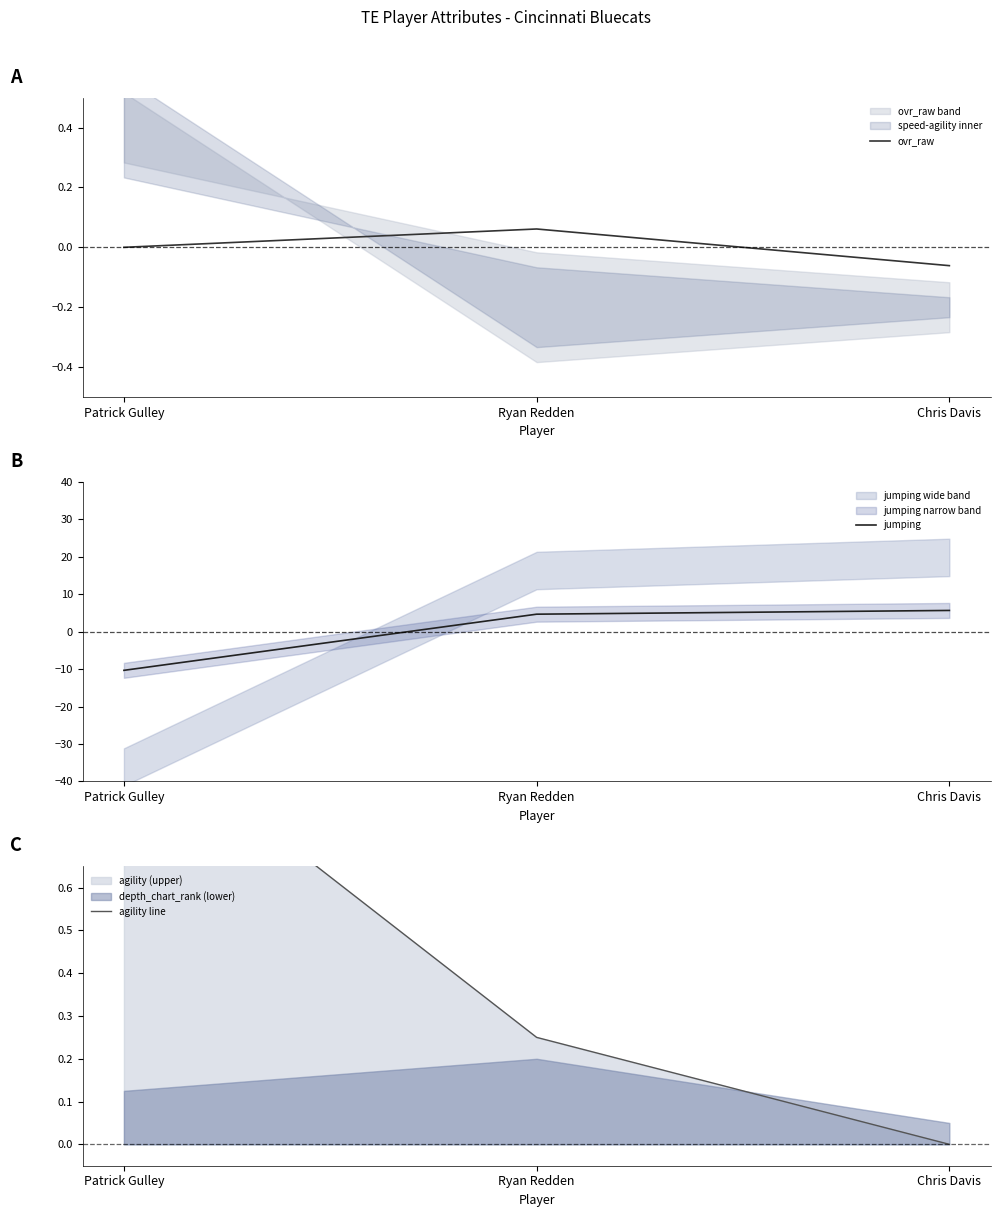

What position from the left is Patrick Gulley?

1